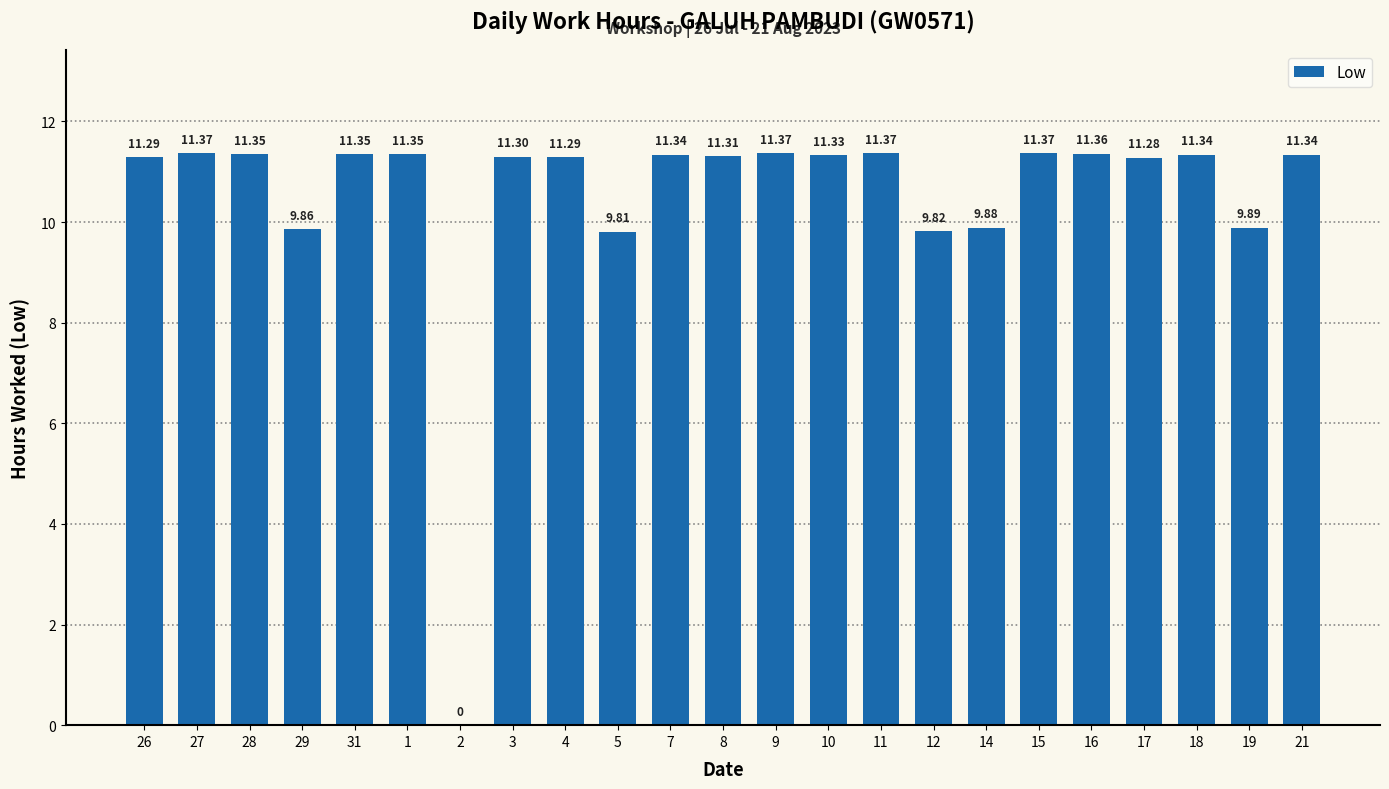

The chart shows a value of 11.3 at 26. True or false?

True